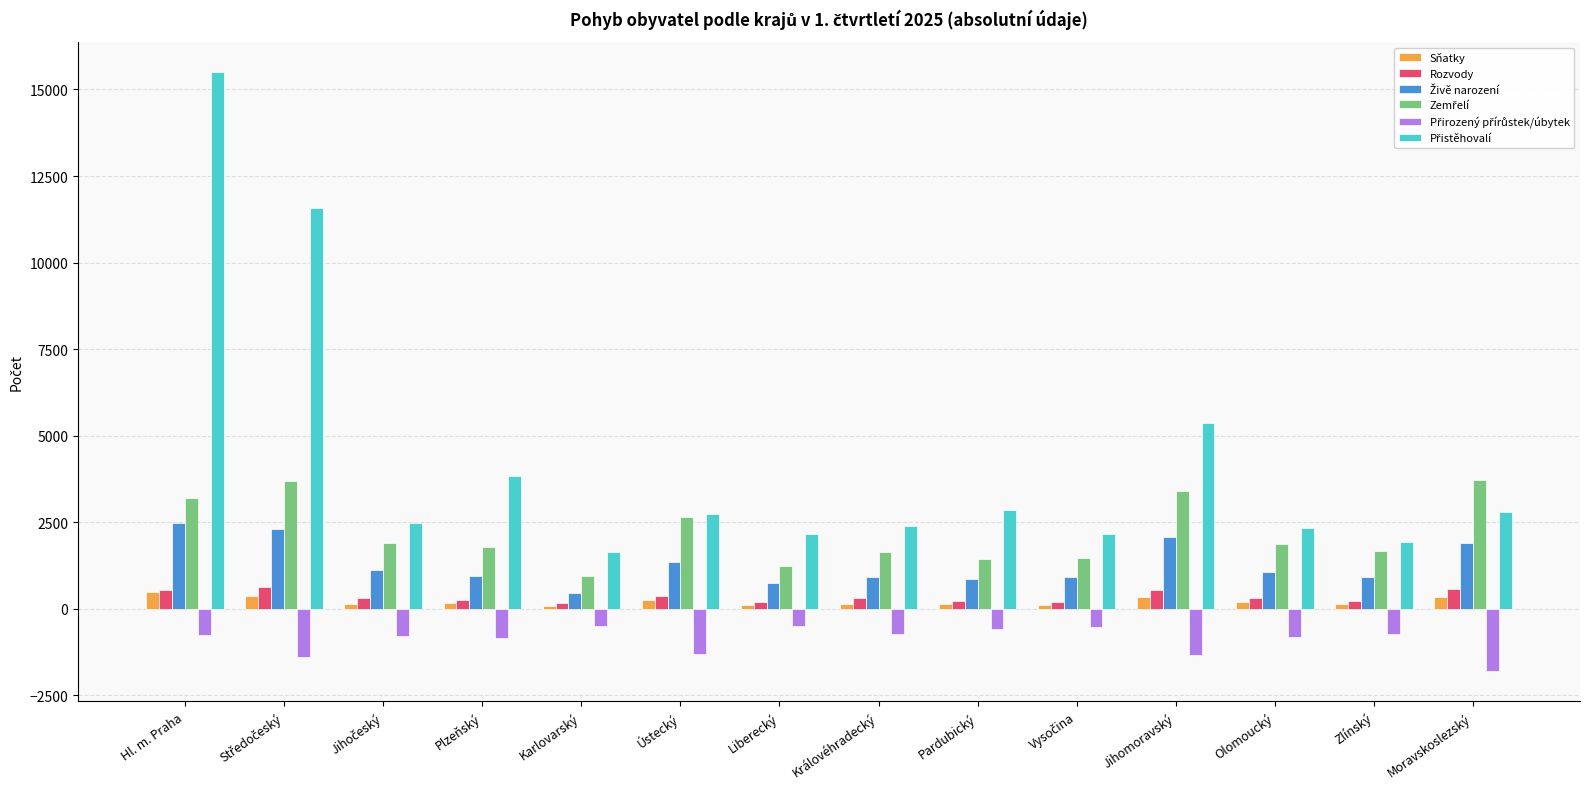

Which category has the highest value across all series?

Hl. m. Praha